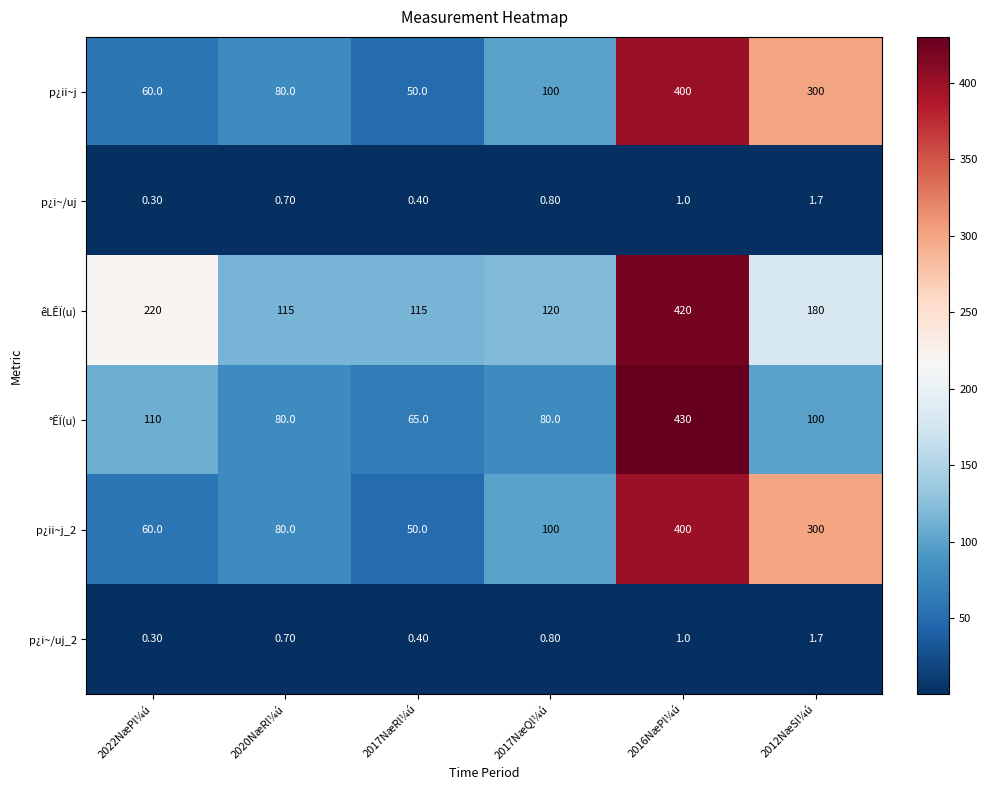

List the labels in order of p¿i~/uj_2 value, smallest first.

2022NæPl¼ú, 2017NæRl¼ú, 2020NæRl¼ú, 2017NæQl¼ú, 2016NæPl¼ú, 2012NæSl¼ú